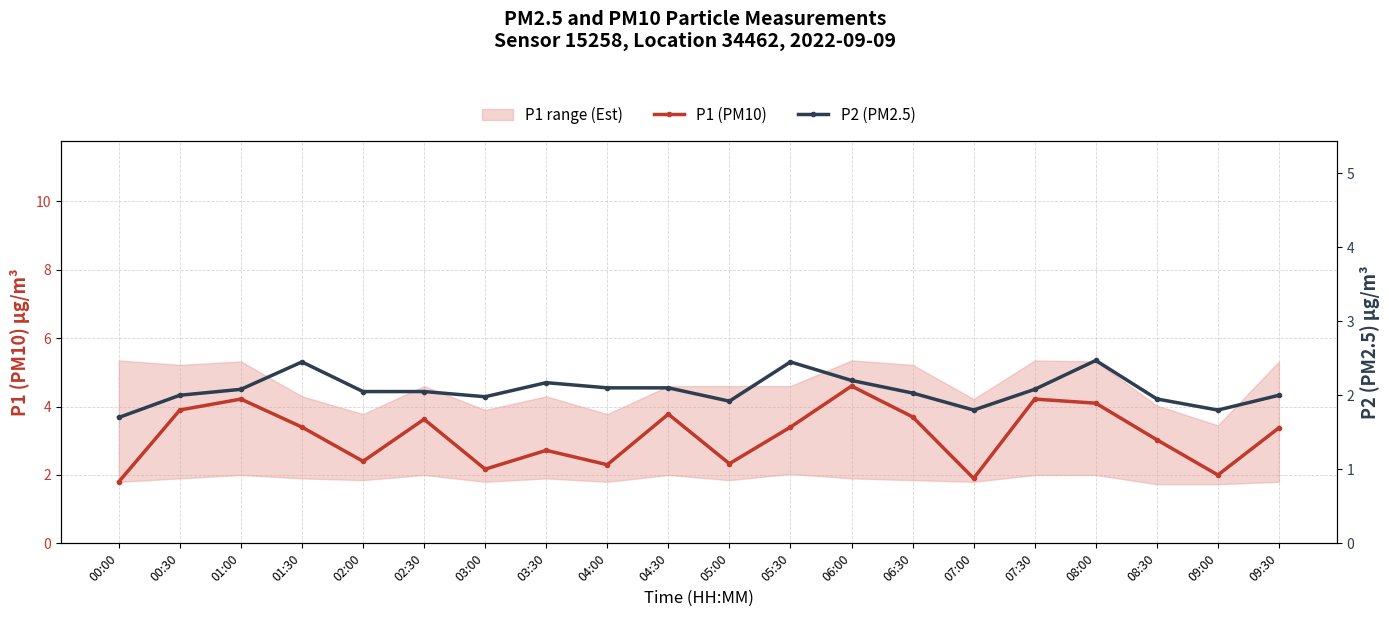

What is the difference between the maximum and second lowest values in the P2 (PM2.5) series?

0.7